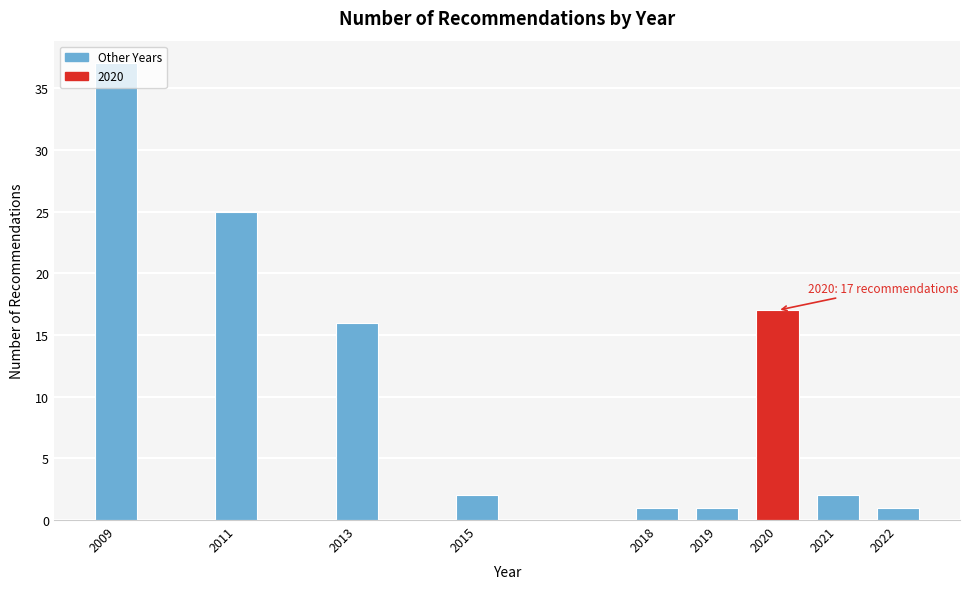

What is the average value?

11